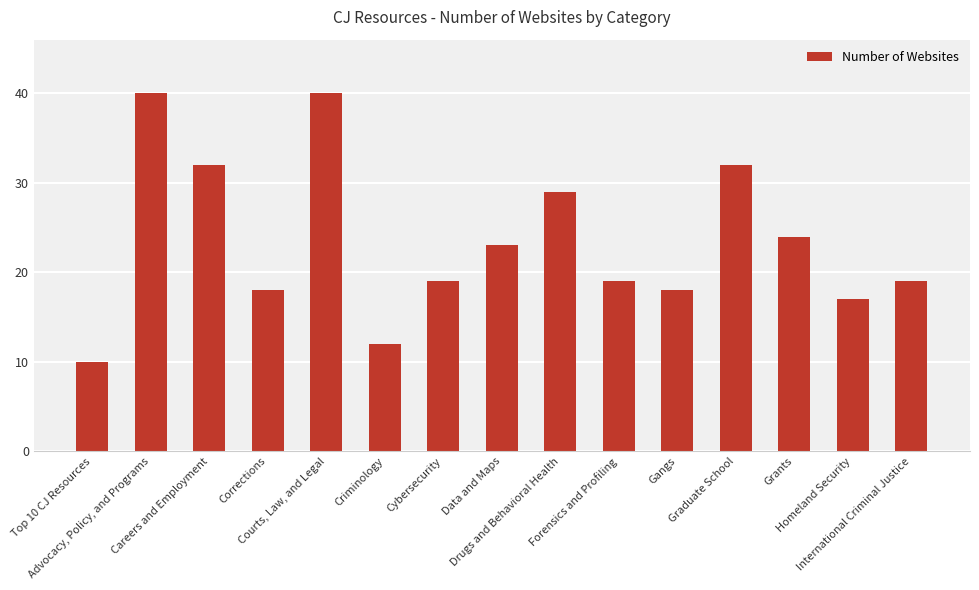

What is the greatest value displayed?

40